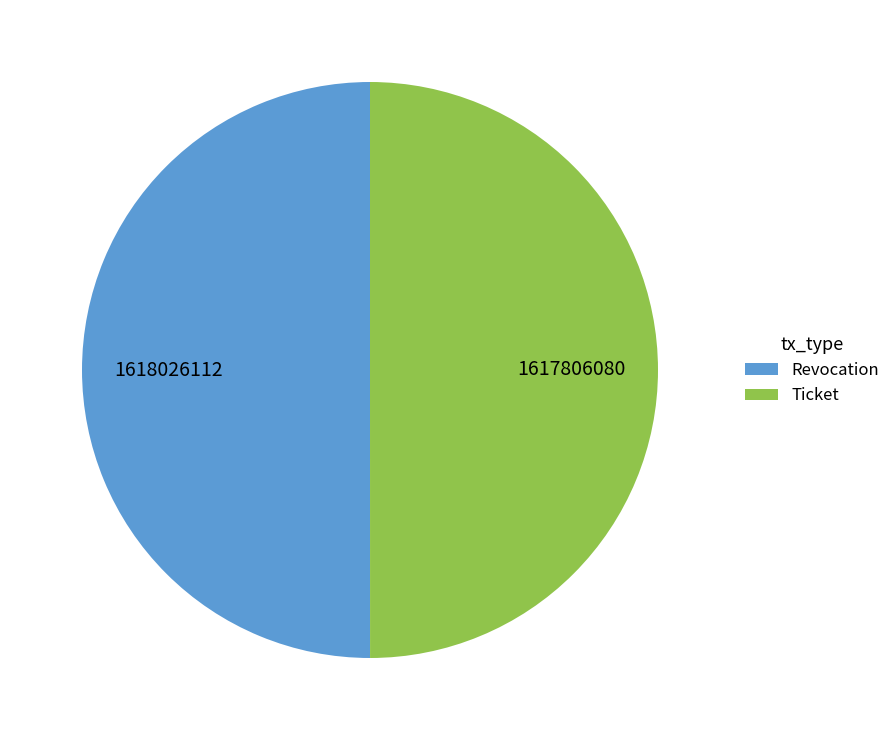

Approximately how many times larger is the value at Revocation compared to Ticket?

1.0